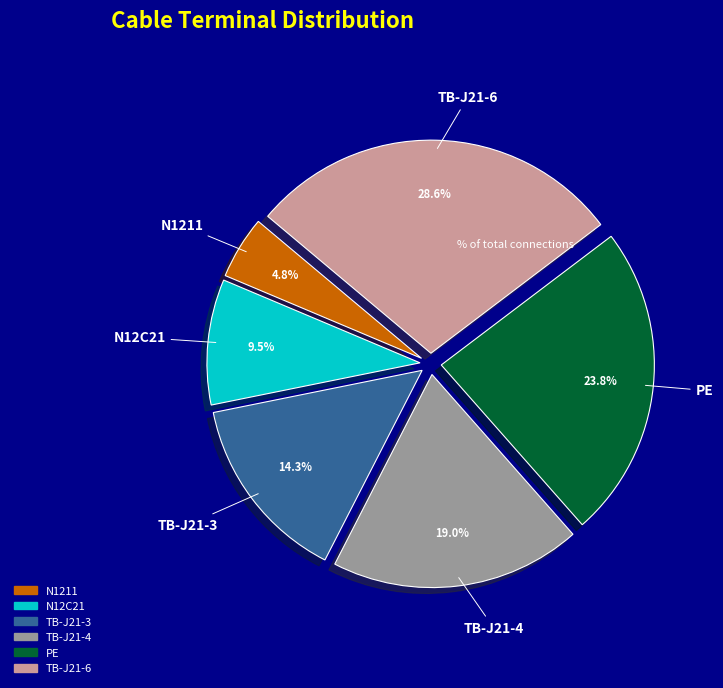

What portion of the pie excludes N12C21?

90.5%